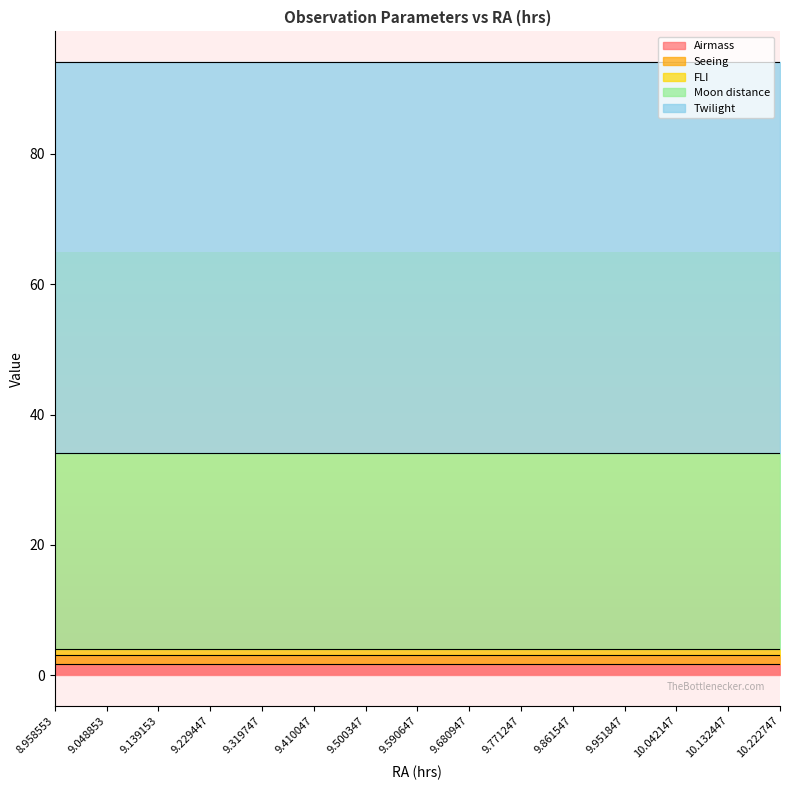

True or false: Twilight and Moon distance intersect in this chart.

False